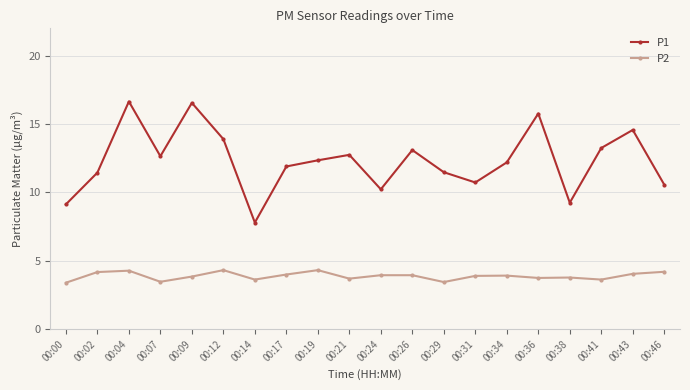

What is the value of the P2 point at the 2nd from the left?

4.2